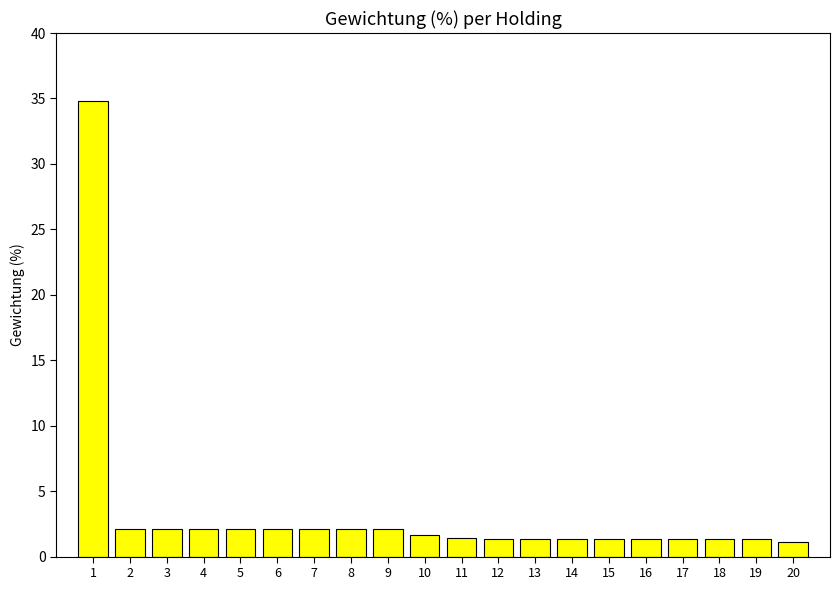

What is the value of the 11th bar from the left?

1.4